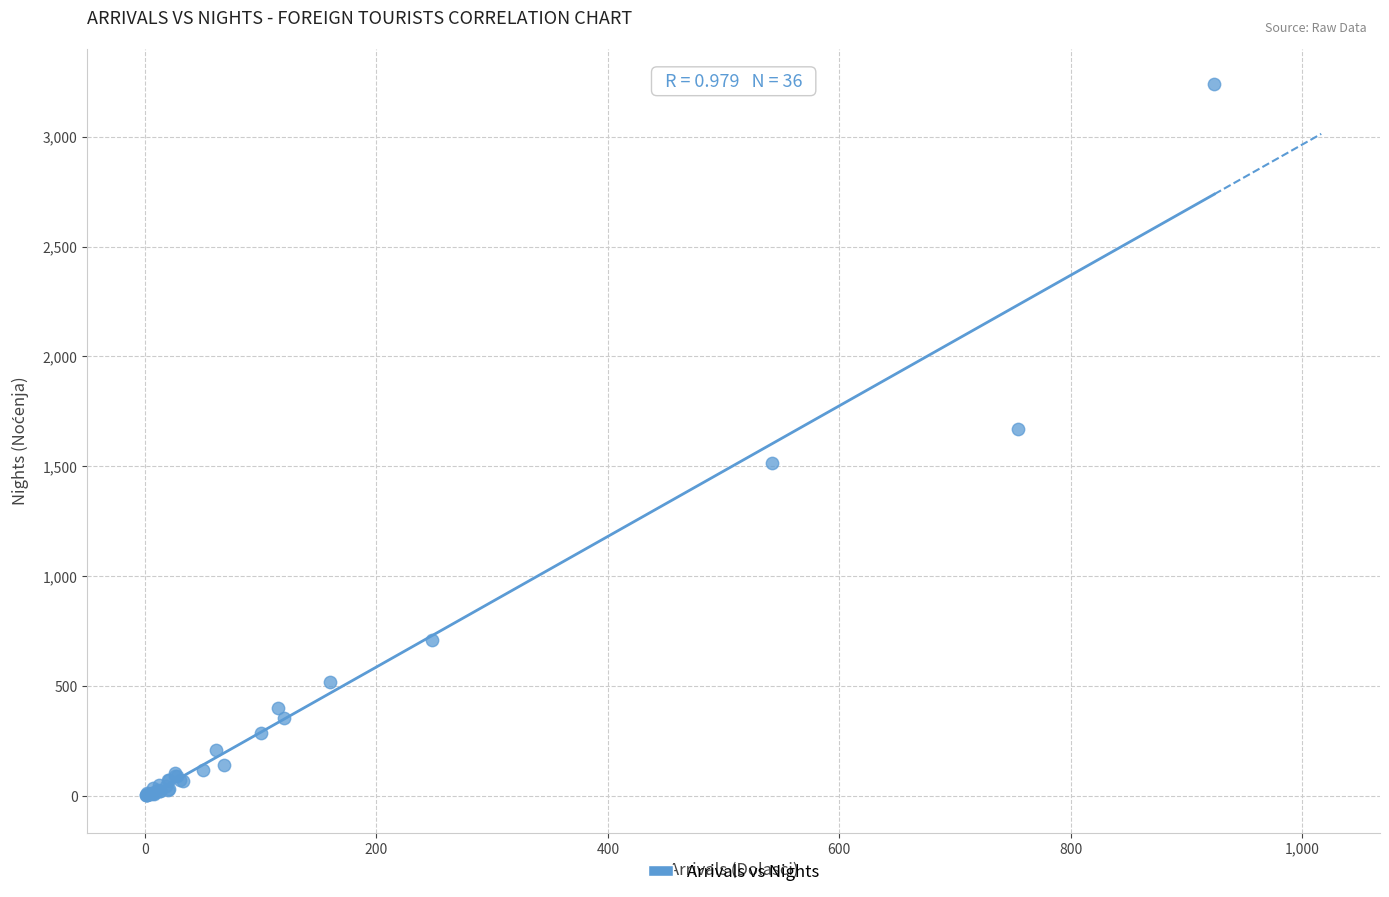

What Y value in the scatter plot is closest to 1620?

1671